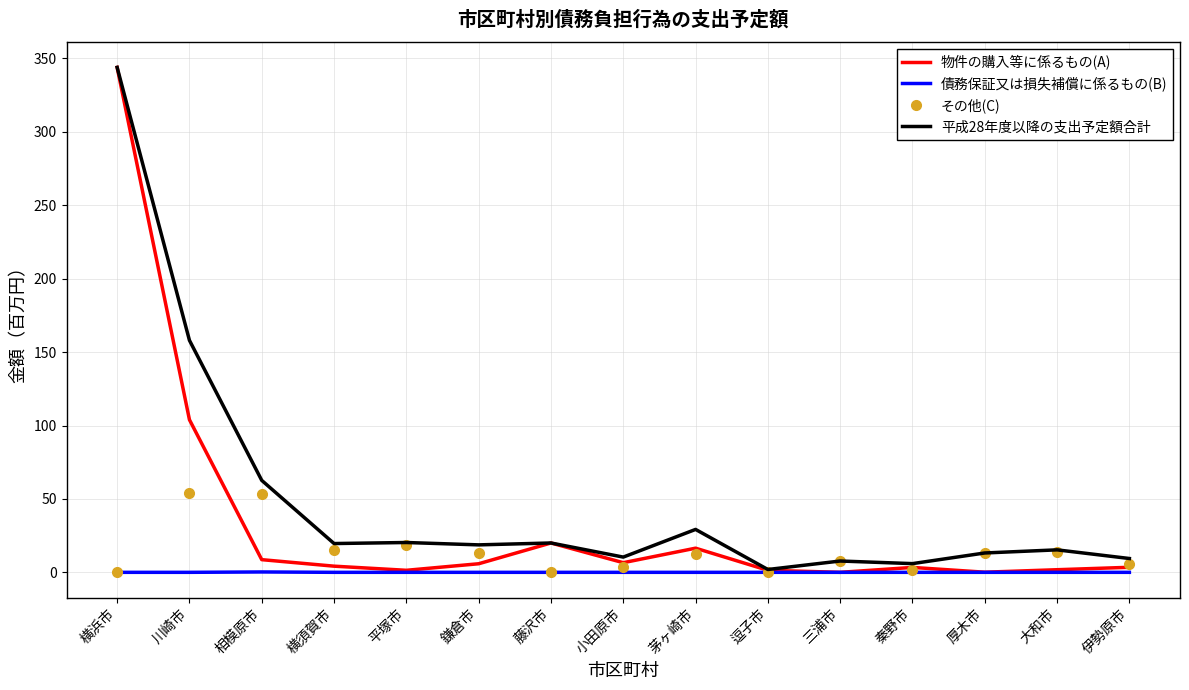

What is the highest value of the その他(C) series?

54.1